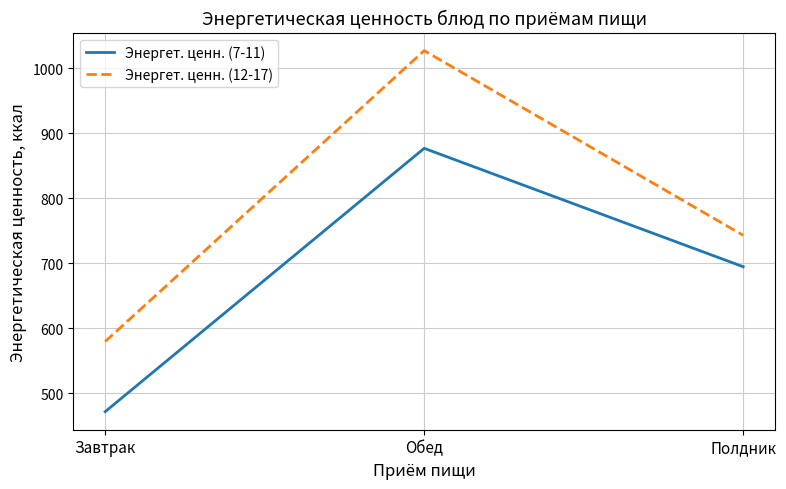

Which series has the largest total across all categories?

Энергет. ценн. (12-17)